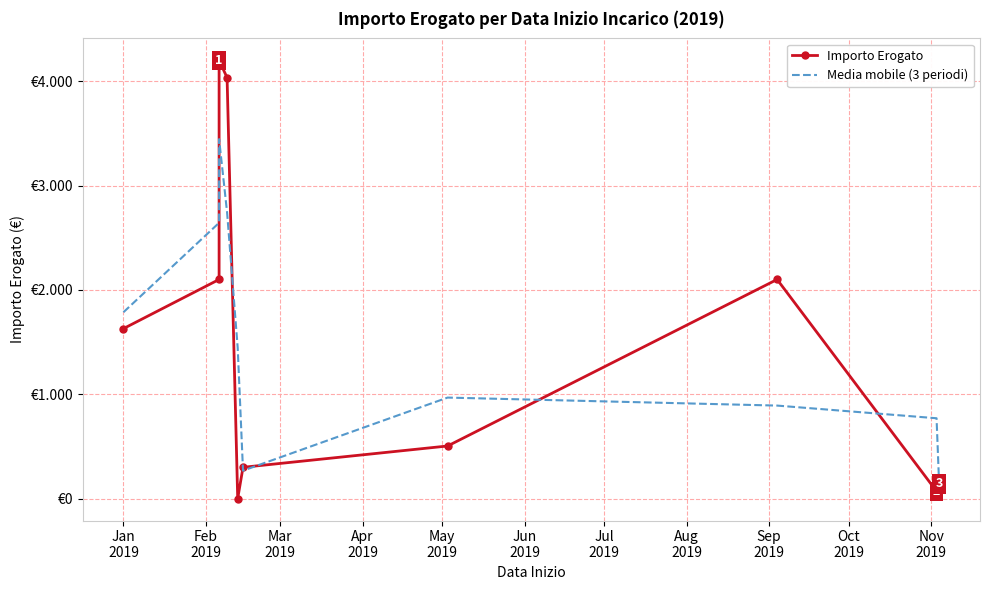

Is it true that Importo Erogato equals 2840.6 at May
2019?

False